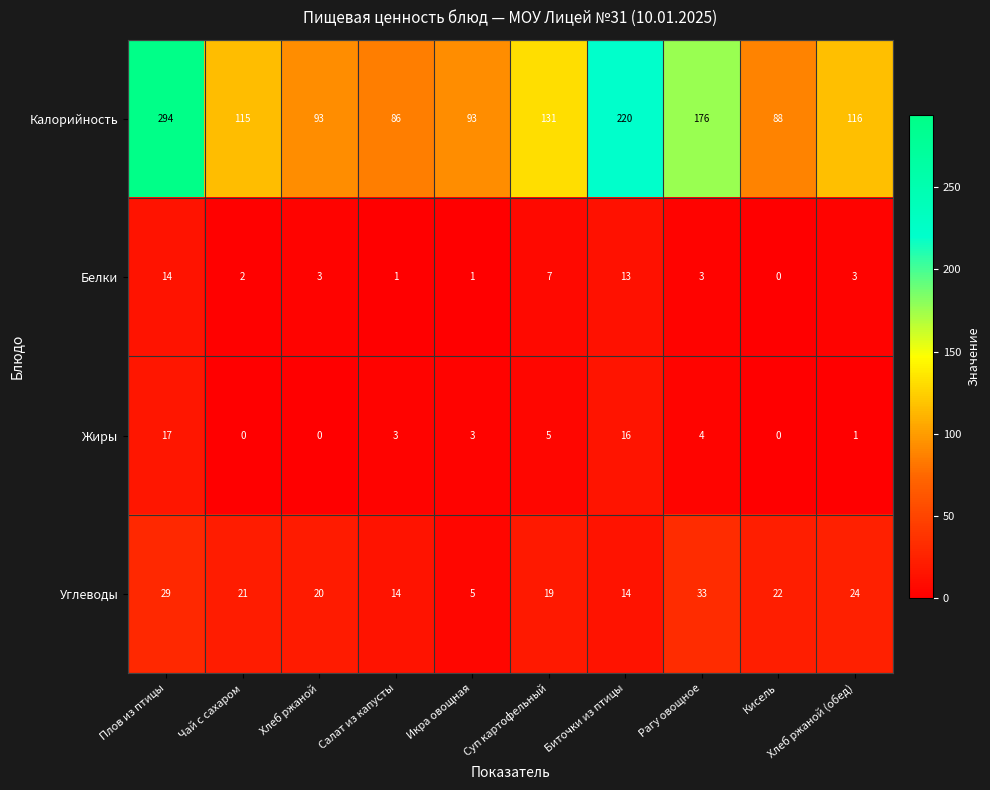

What is the total value across all series at Хлеб ржаной?

116